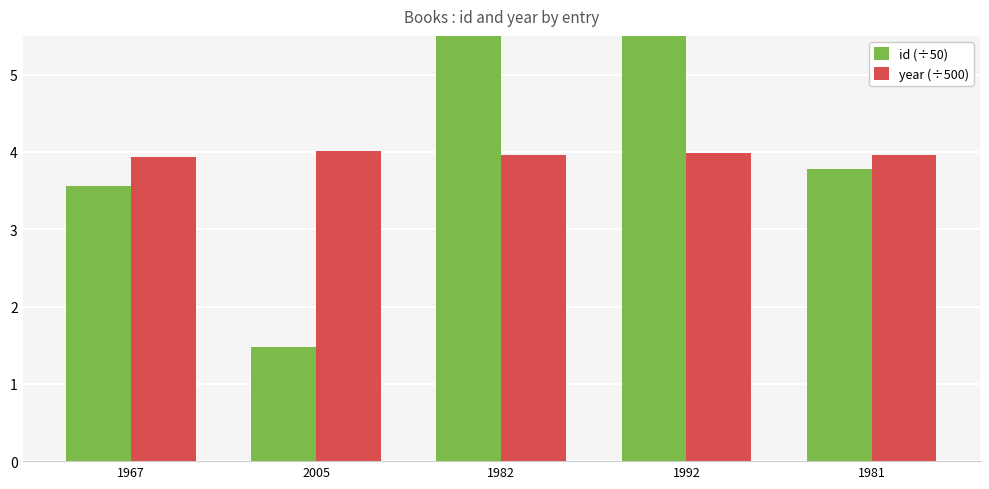

Is the value of id (÷50) at 1982 greater than the value of year (÷500) at 2005?

Yes